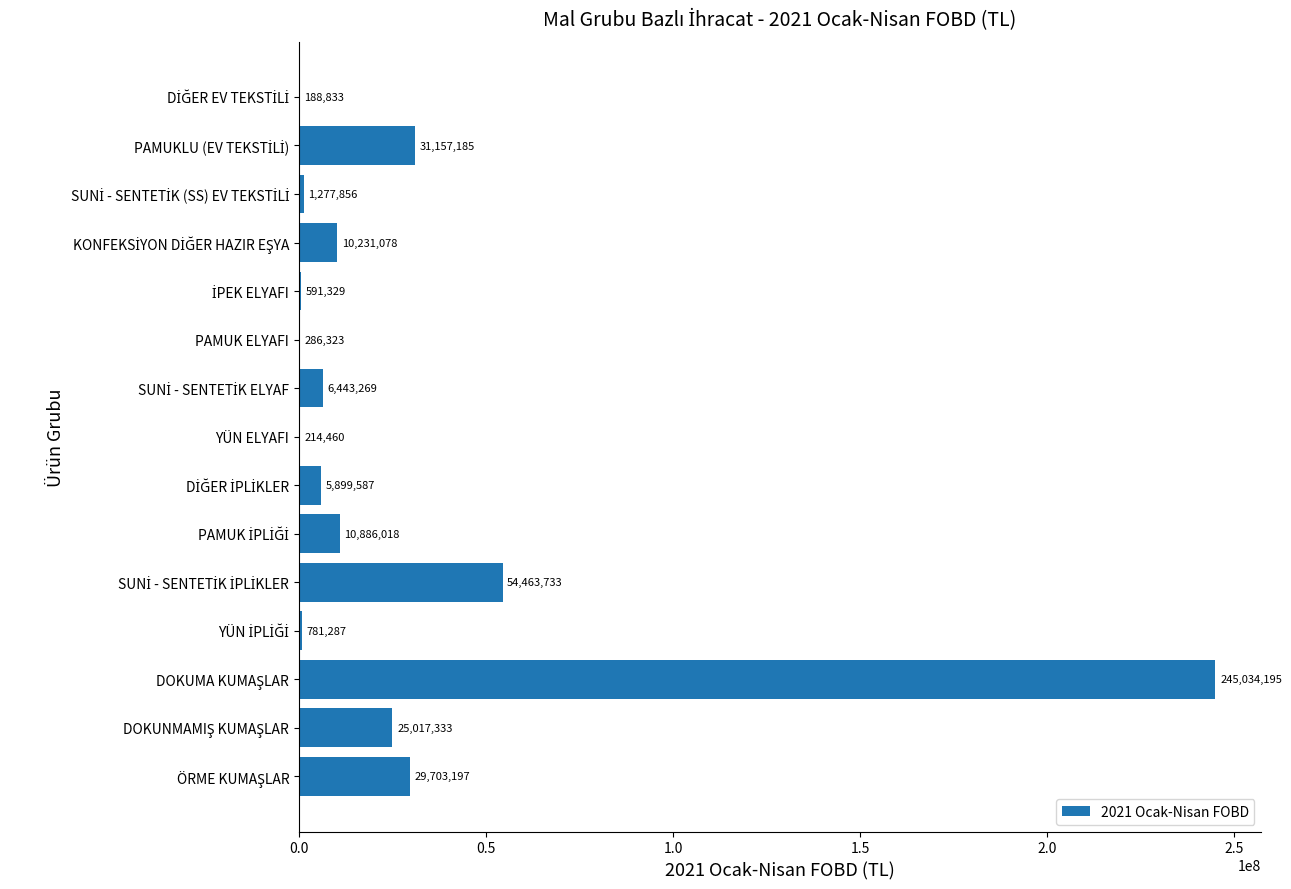

Approximately how many times larger is the value at PAMUK ELYAFI compared to YÜN ELYAFI?

1.3